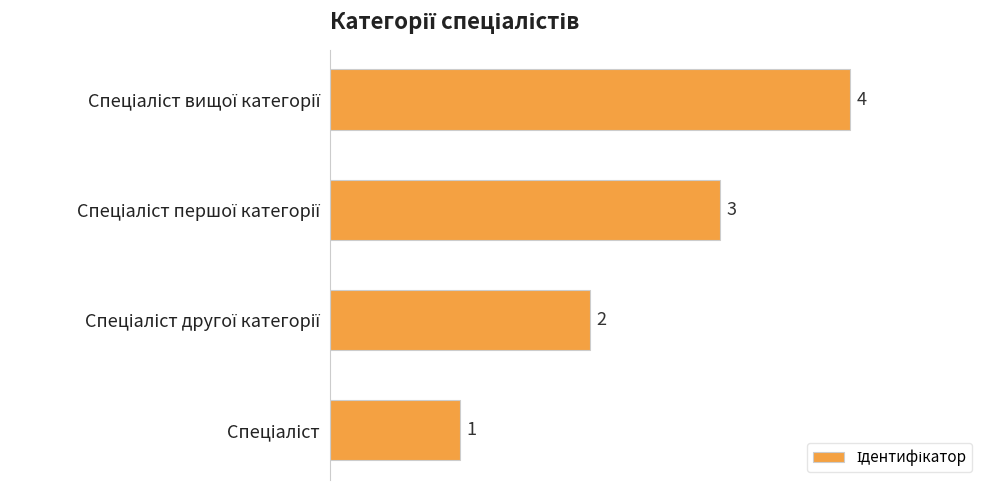

What is the greatest value displayed?

4